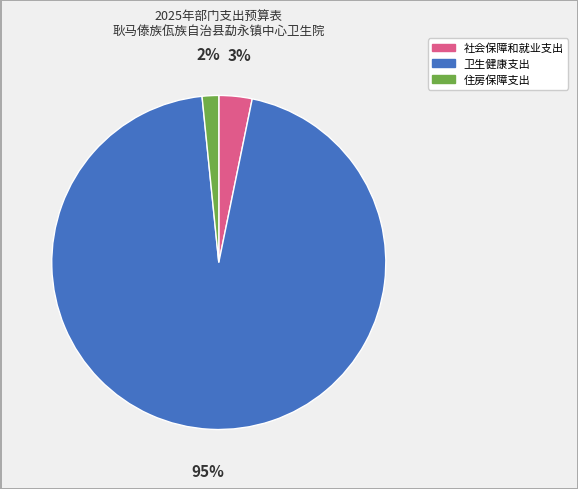

To the nearest percent, what is the average slice percentage?

33%